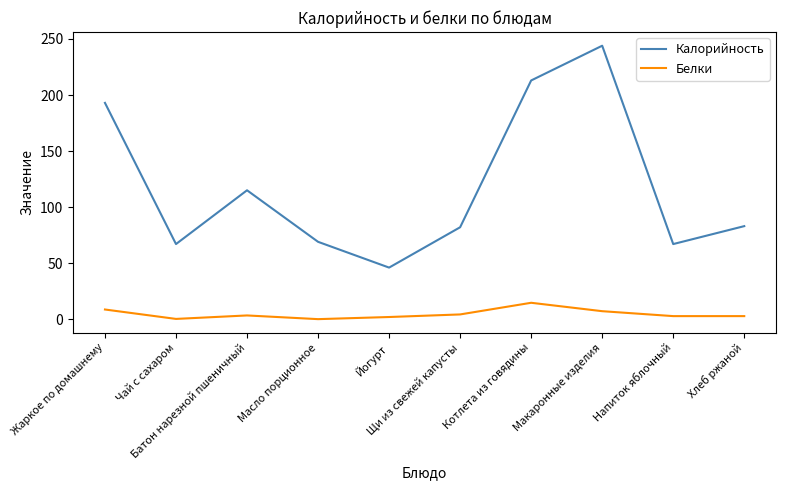

List the series in order of their overall mean, highest first.

Калорийность, Белки